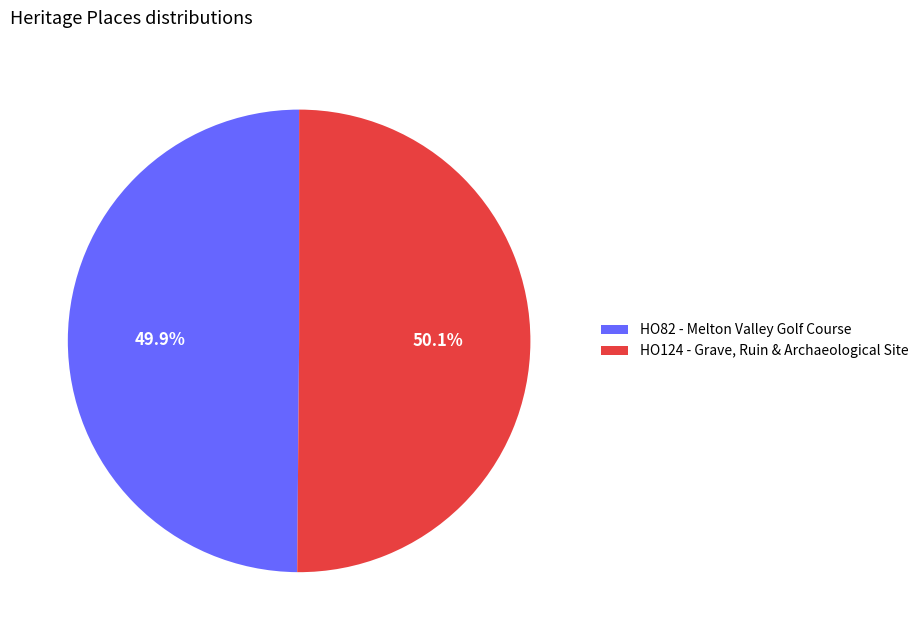

Count the number of slices in the pie.

2